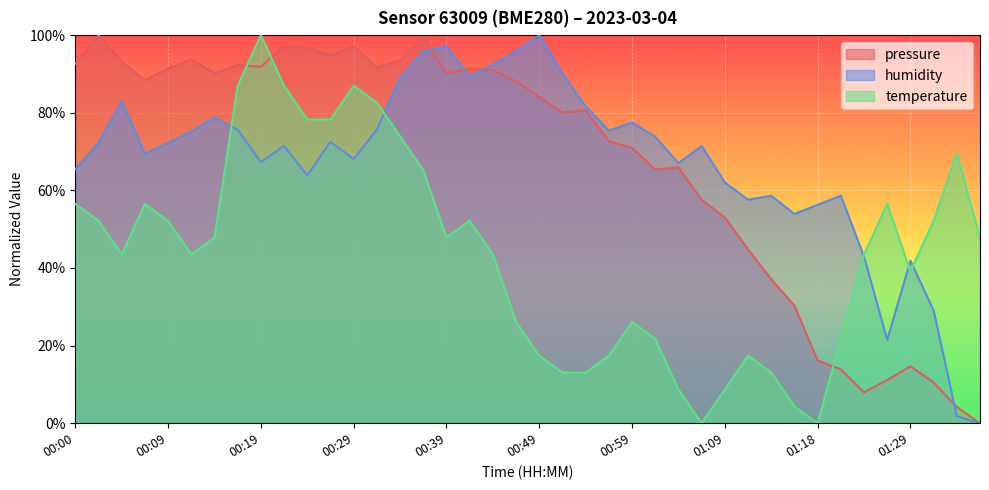

True or false: humidity has a value of 78.8 at 00:14.

True